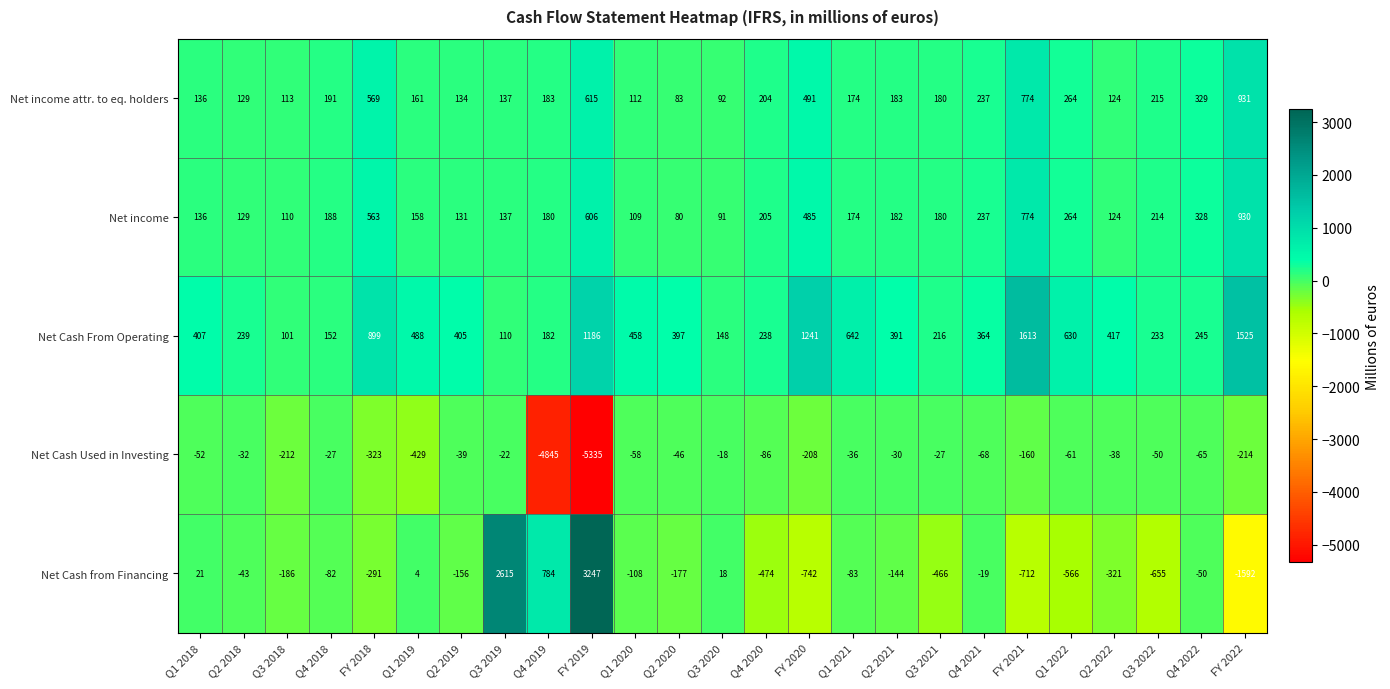

At how many categories does at least one series exceed 2283?

2